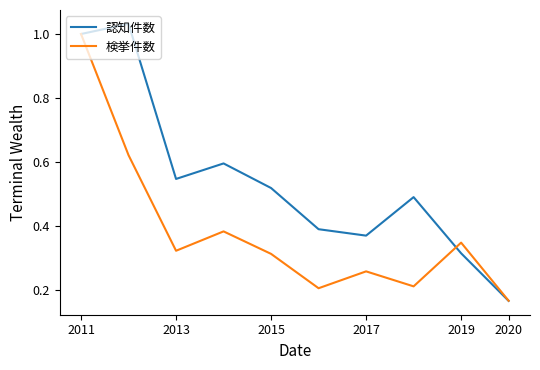

Which series has the largest total across all categories?

認知件数